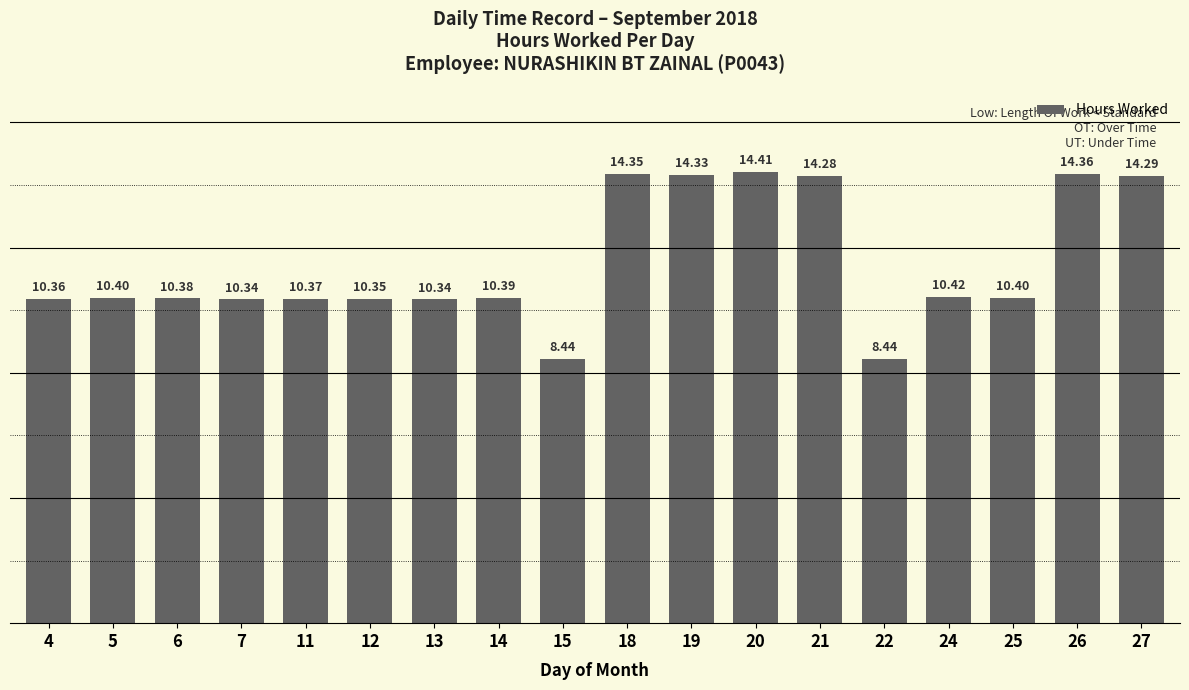

What is the sum of all values?

206.7